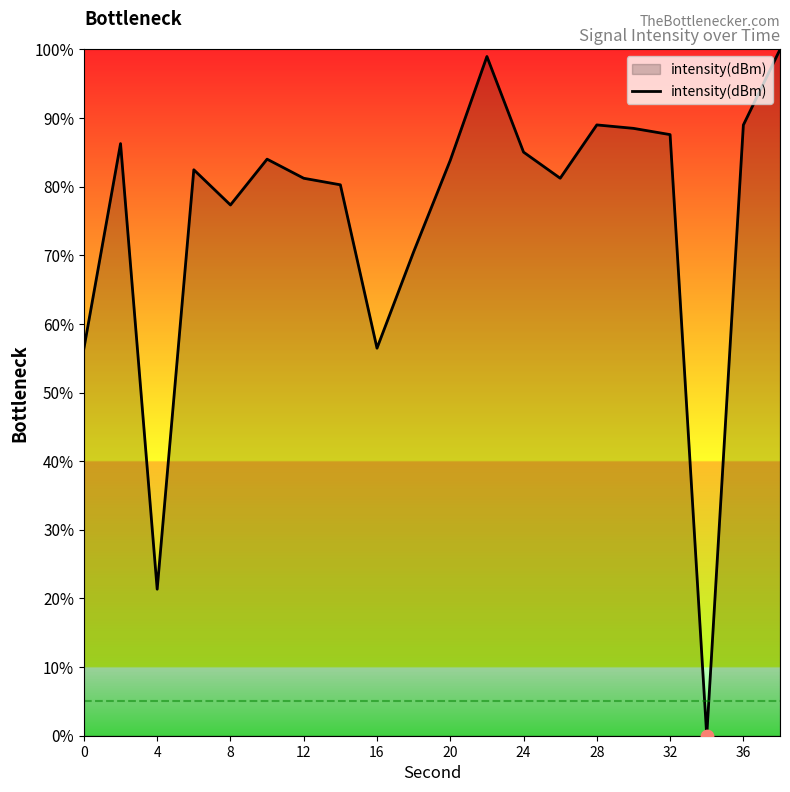

What is the difference between the maximum and minimum values?

100.0